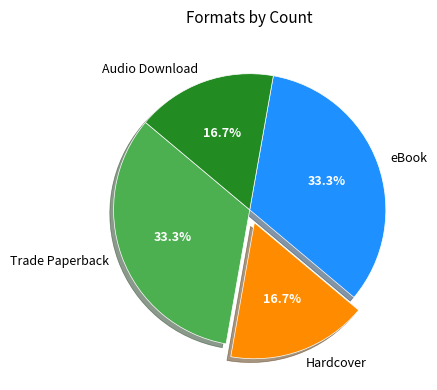

The Audio Download slice represents 17% of the pie. True or false?

True